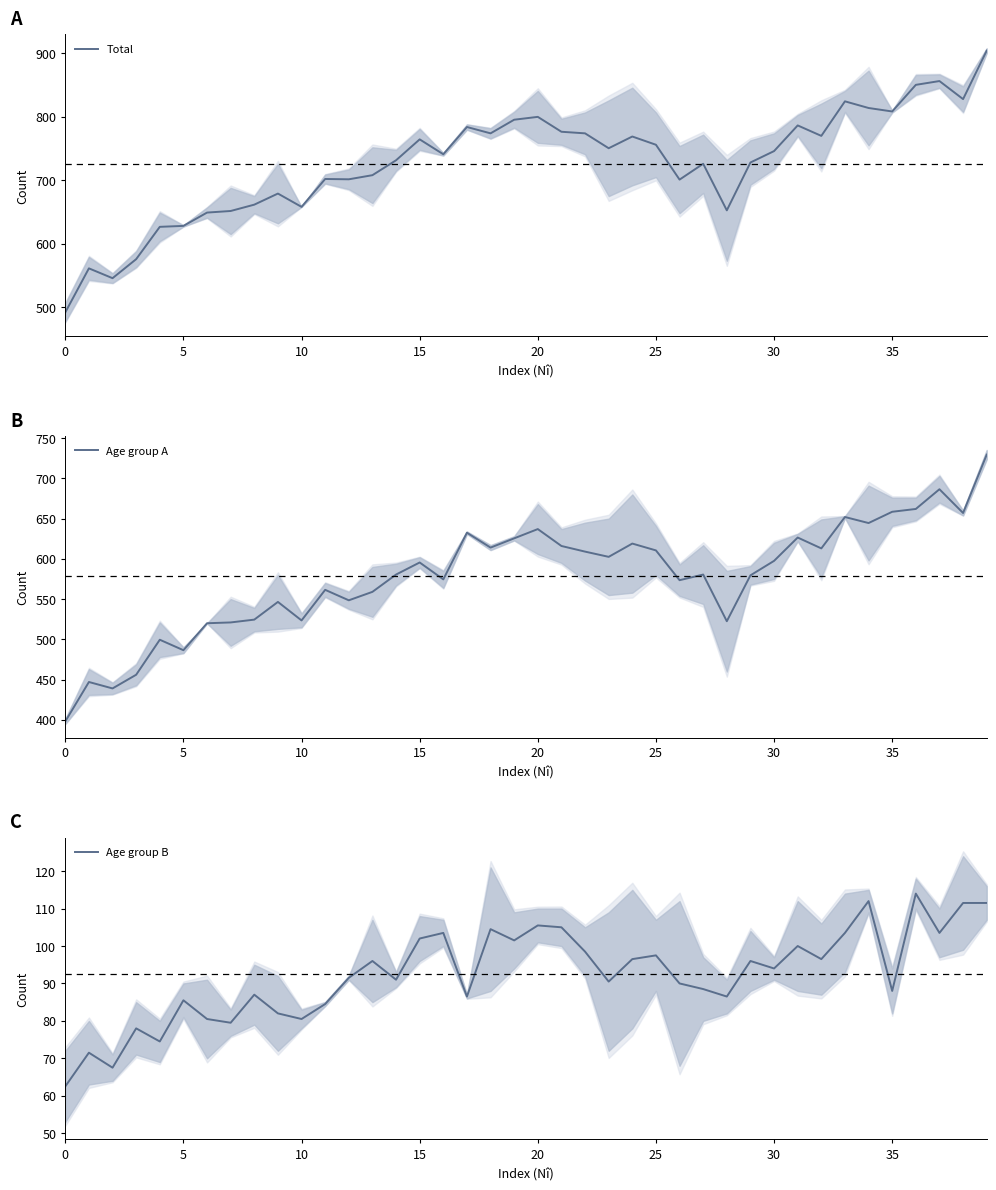

At how many categories does at least one series exceed 121?

40